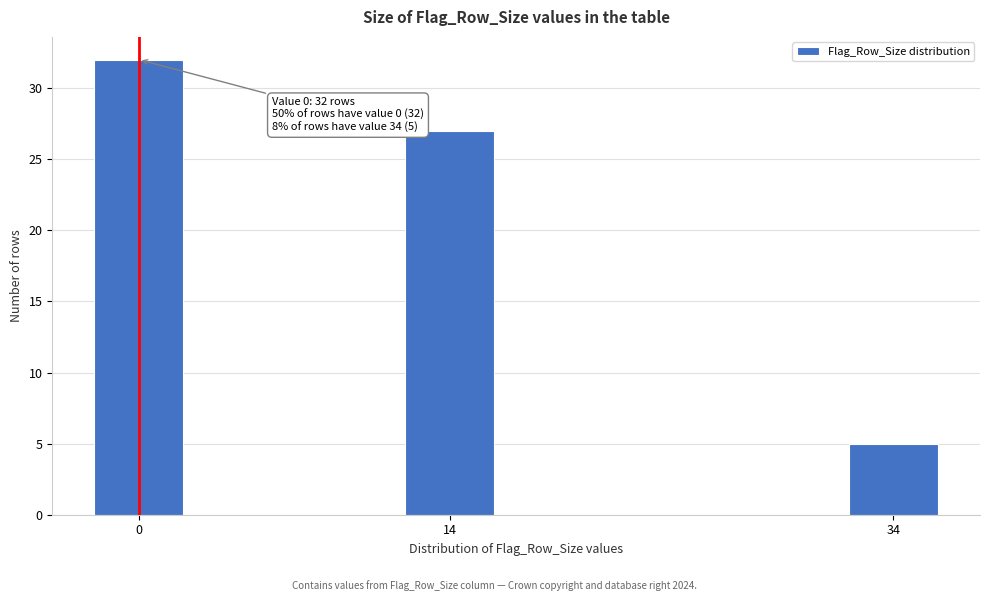

Reading left to right, what are all the values shown in this chart?

0=32	14=27	34=5